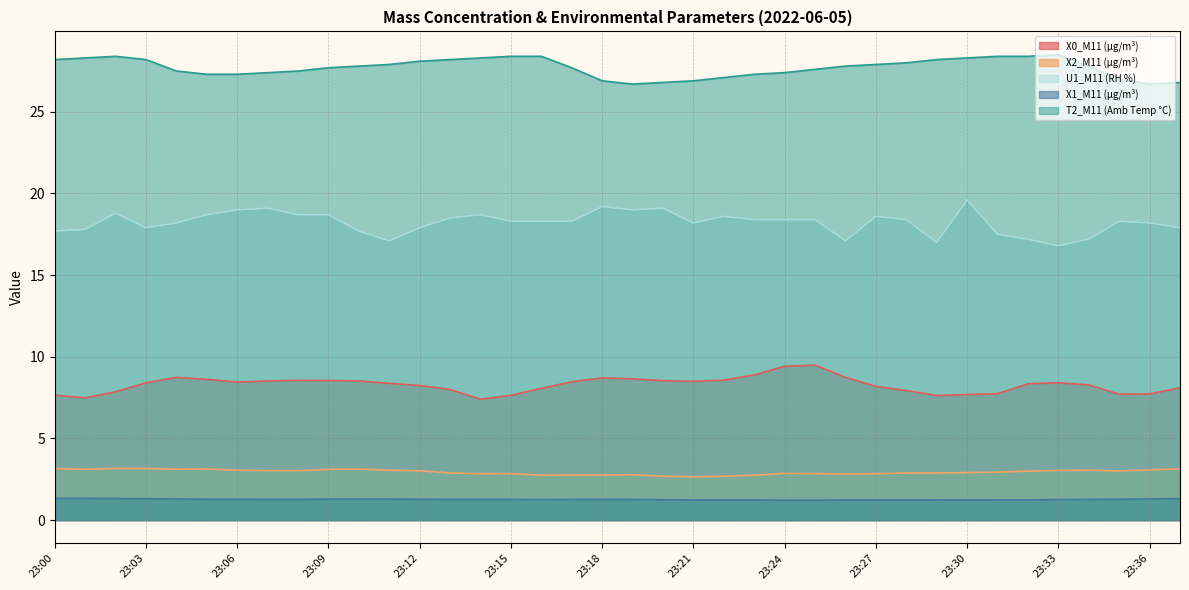

What is the difference between the second highest and second lowest values in the U1_M11 (RH %) series?

2.2